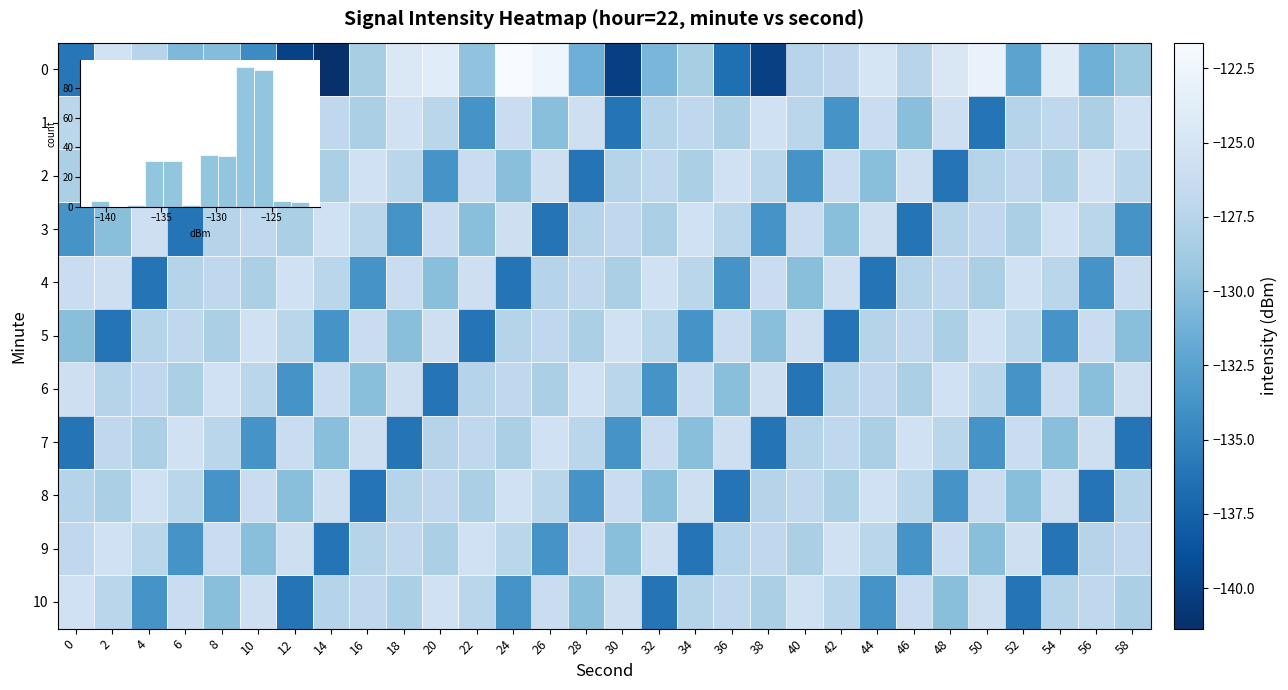

Which series has the largest range (max minus min)?

row_0